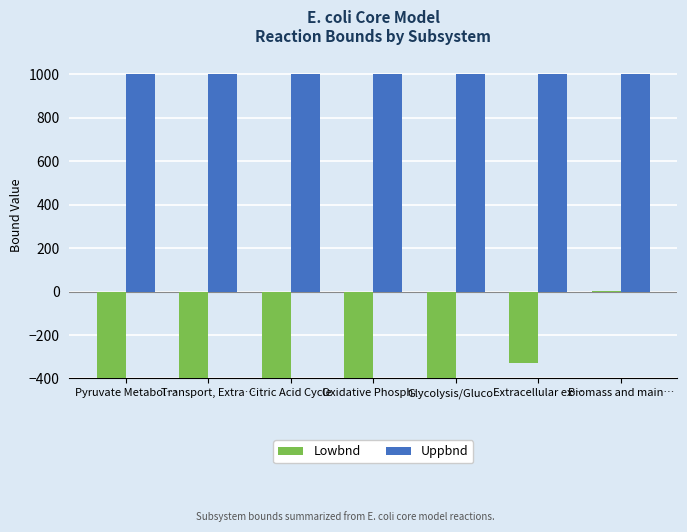

Which label corresponds to the smallest value in the chart?

Pyruvate Metabol…